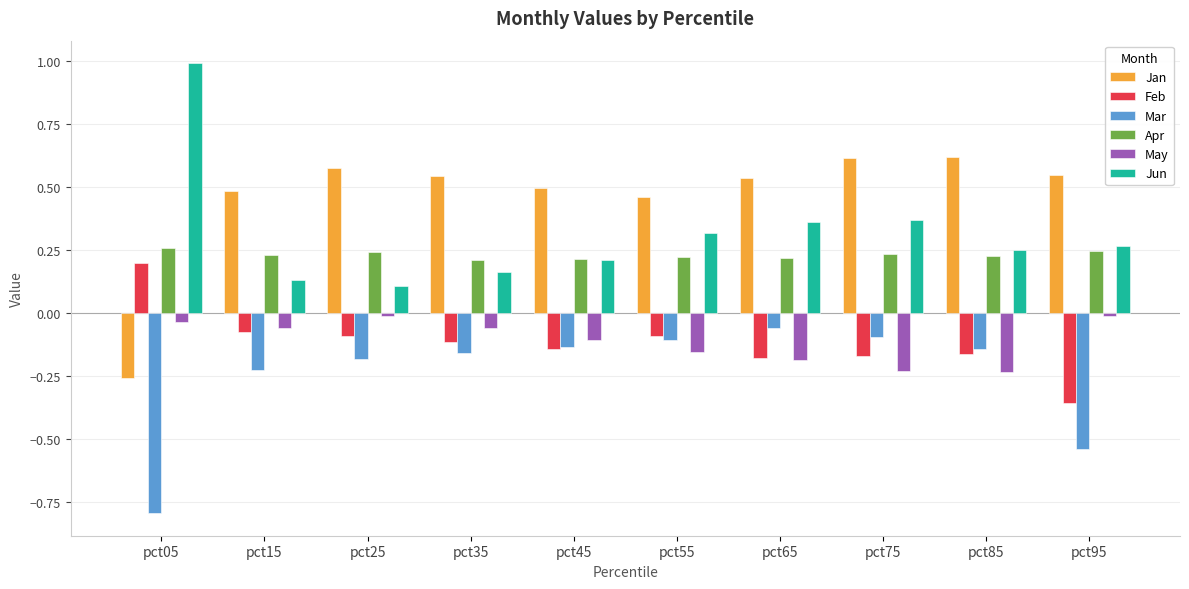

At which label does Jan reach its minimum?

pct05